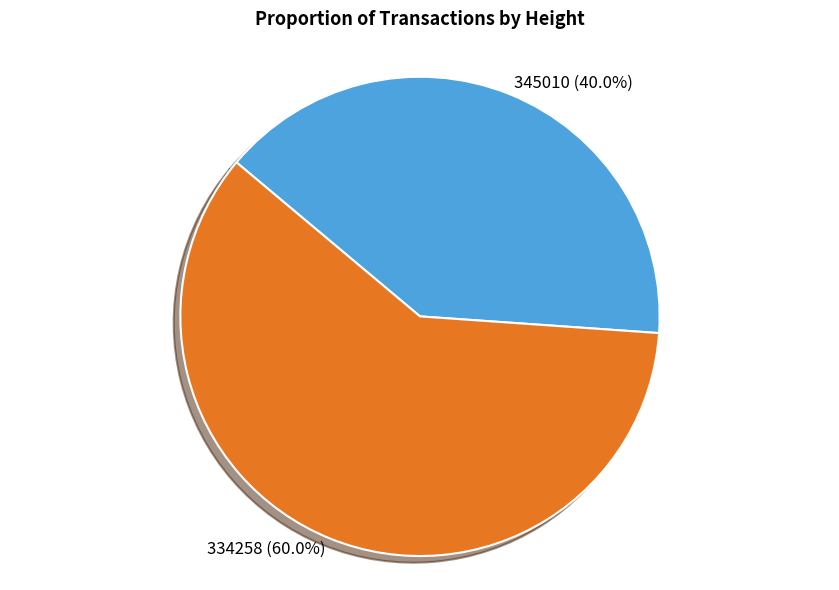

To the nearest percent, what is the difference between the largest and smallest slice percentages?

20%